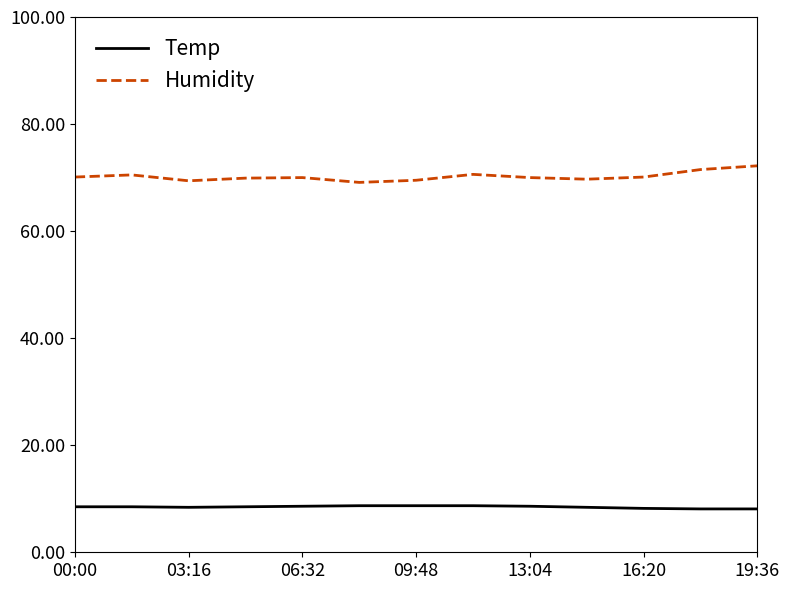

Which series has the largest range (max minus min)?

Humidity